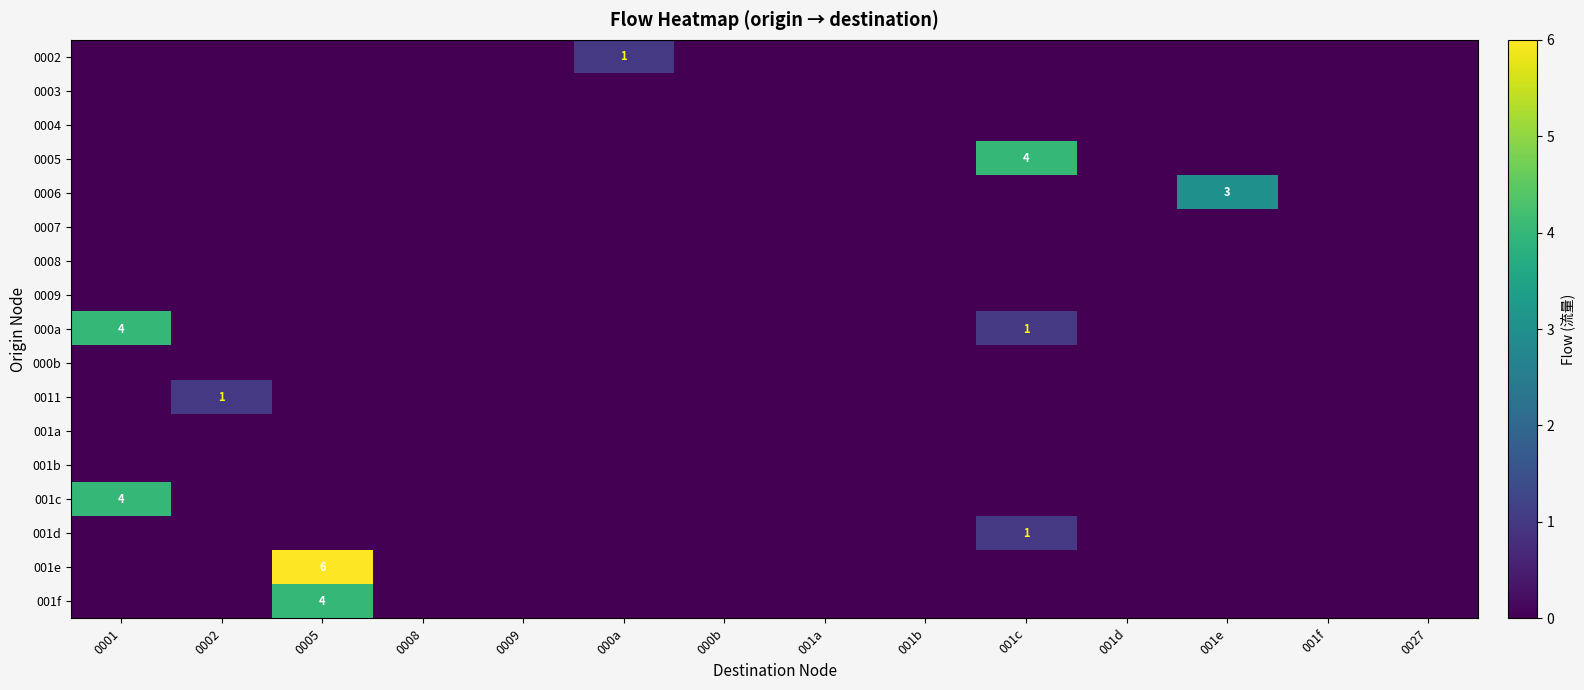

Is it true that 001a equals 0 at 0009?

True